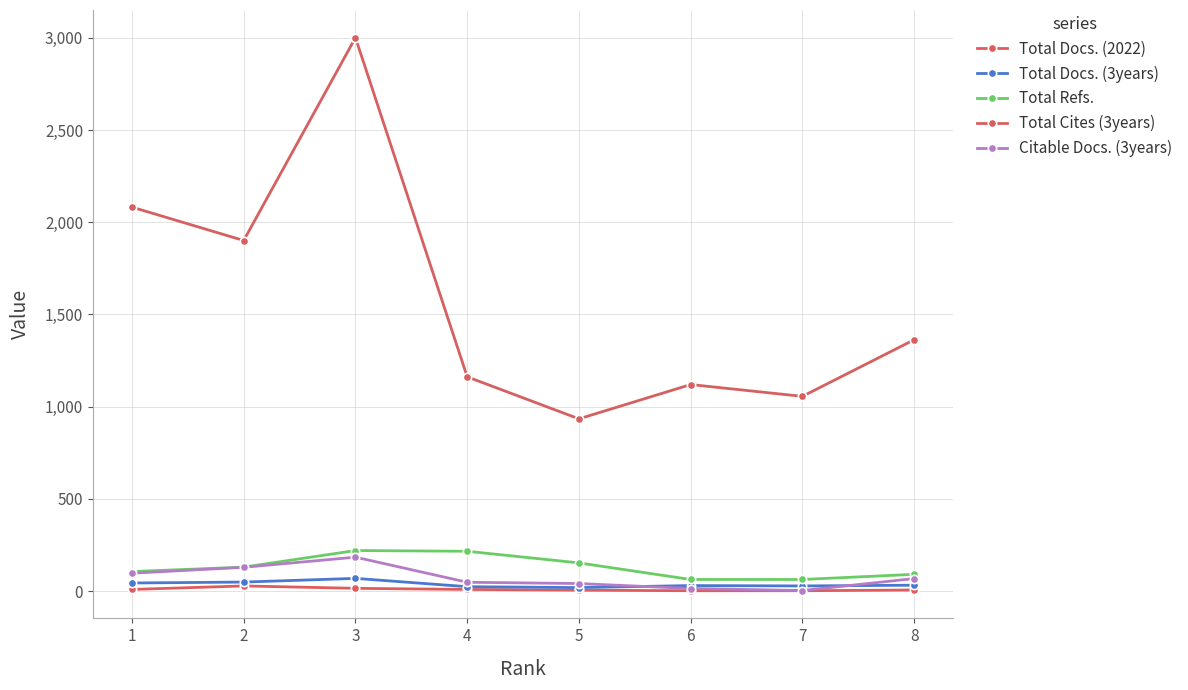

At which label does Total Docs. (2022) reach its peak?

2